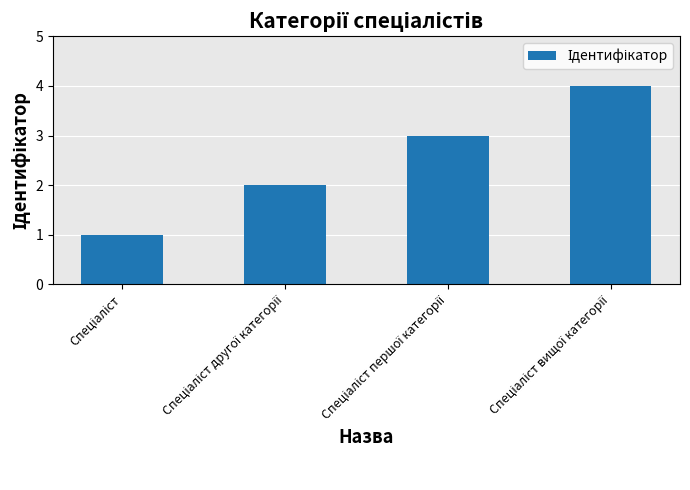

What is the maximum value shown in the chart?

4